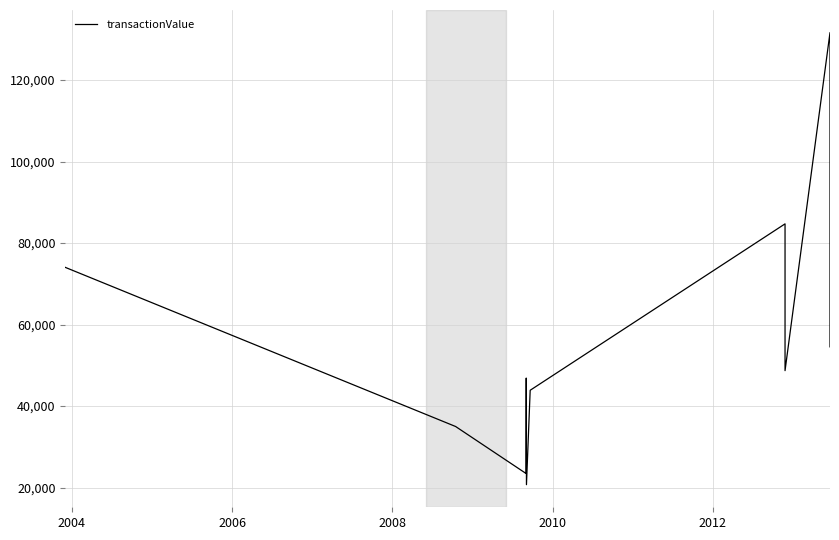

What is the difference between the second highest and minimum values?

64003